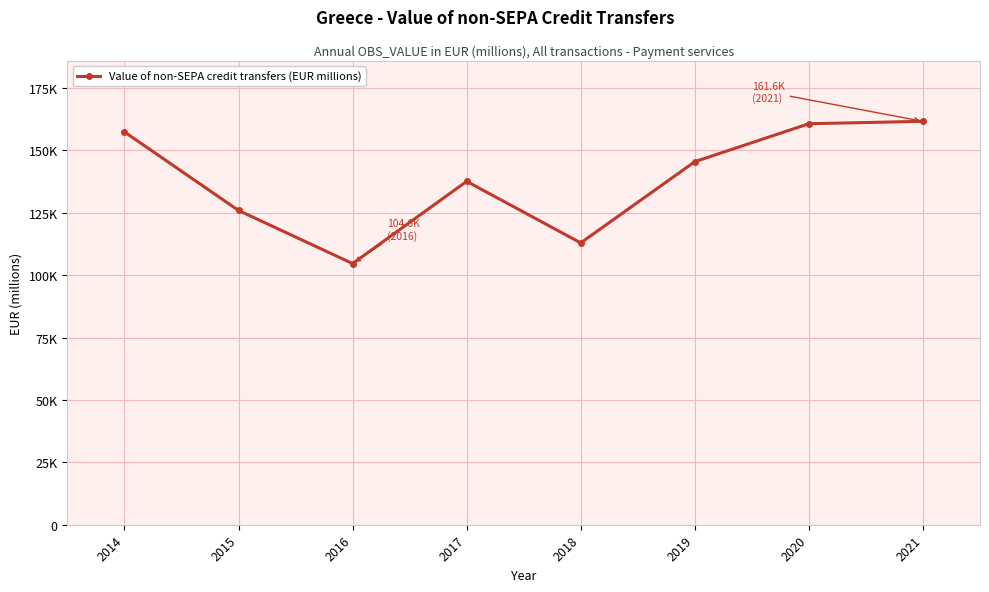

Where is the first local minimum?

2016